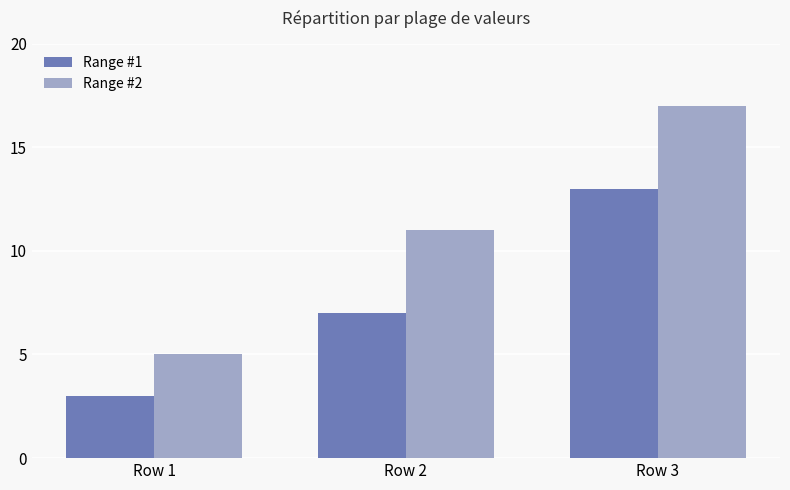

How many distinct data groups are displayed?

2